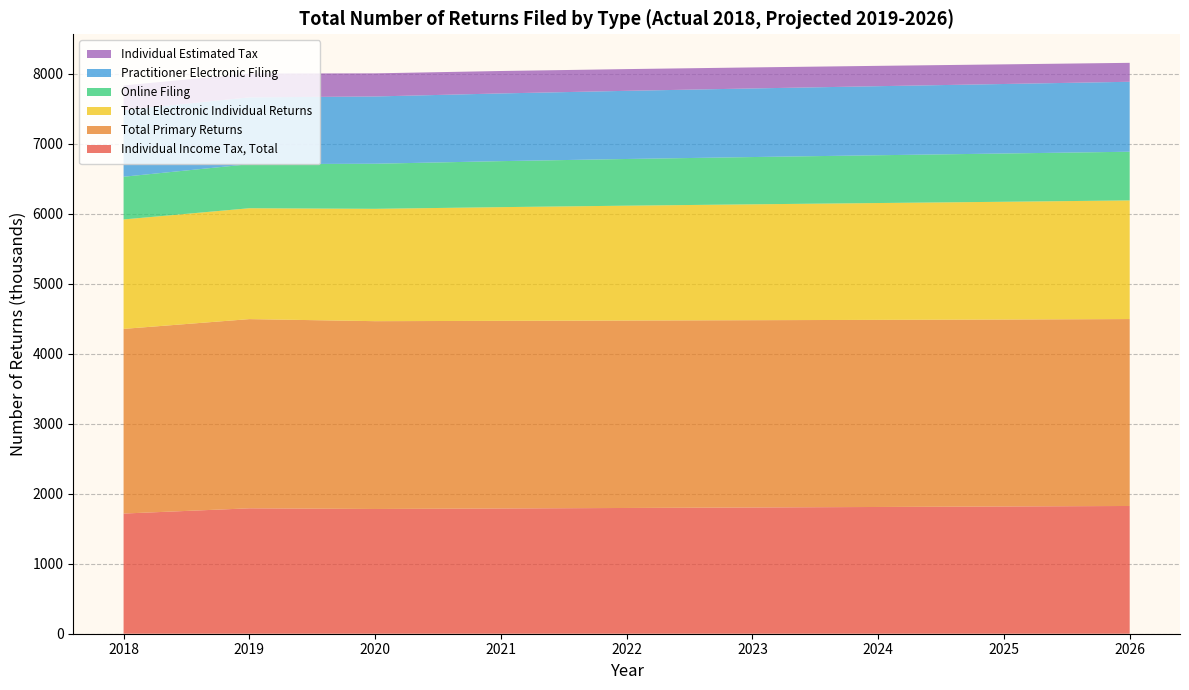

Reading left to right, transcribe all the data shown in this chart.

Individual Income Tax, Total: 2018=1717600	2019=1792500	2020=1782900	2021=1790000	2022=1797200	2023=1804400	2024=1811500	2025=1818600	2026=1825800
Total Primary Returns: 2018=2639030	2019=2703900	2020=2684100	2021=2681500	2022=2679000	2023=2676500	2024=2674100	2025=2671700	2026=2671400
Total Electronic Individual Returns: 2018=1564230	2019=1584700	2020=1605700	2021=1625200	2022=1641400	2023=1656100	2024=1669900	2025=1683200	2026=1695700
Online Filing: 2018=610510	2019=629700	2020=644400	2021=657500	2022=667400	2023=675700	2024=683000	2025=689900	2026=695800
Practitioner Electronic Filing: 2018=953720	2019=955000	2020=961300	2021=967600	2022=974000	2023=980400	2024=986900	2025=993300	2026=999800
Individual Estimated Tax: 2018=350780	2019=340500	2020=330500	2021=320600	2022=310600	2023=300600	2024=290700	2025=280700	2026=270700